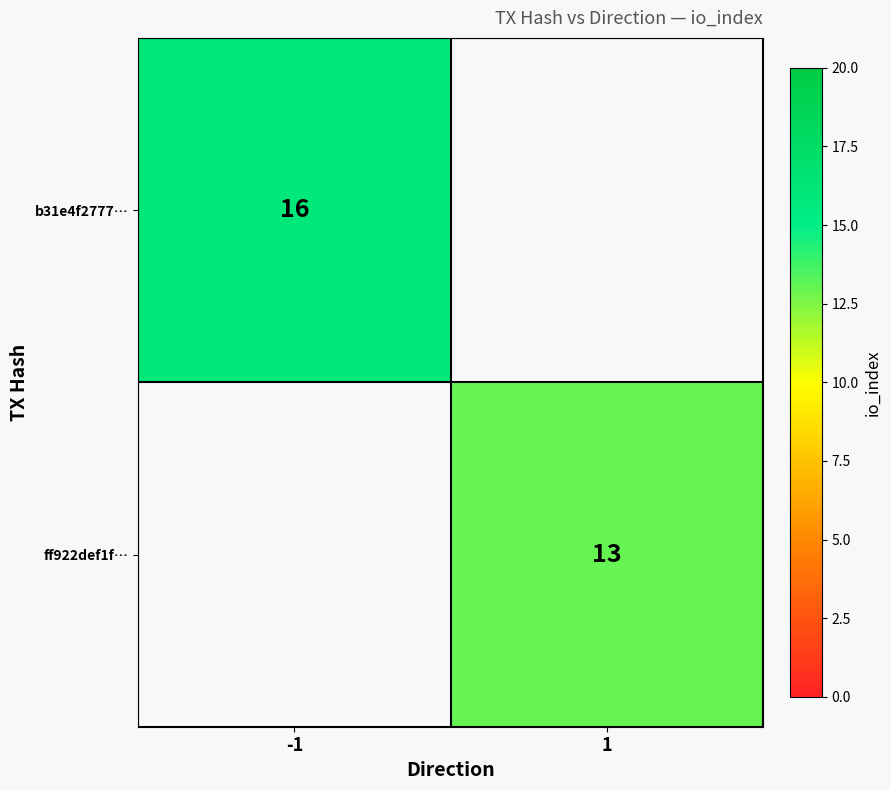

At how many categories does at least one series exceed 13?

1